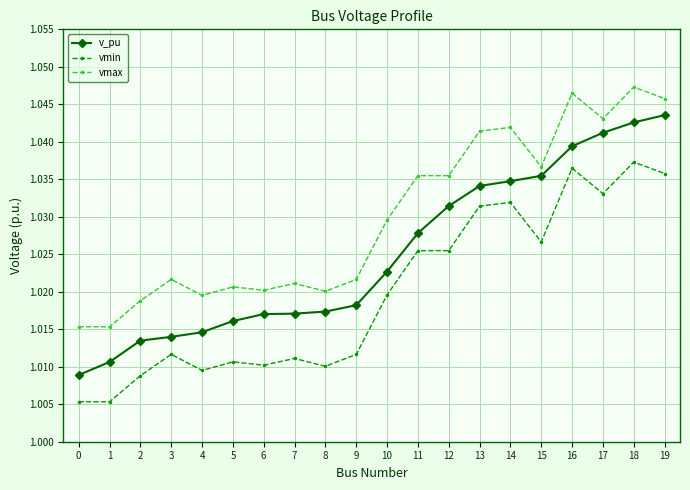

Rank the series by their average value, from lowest to highest.

vmin, v_pu, vmax